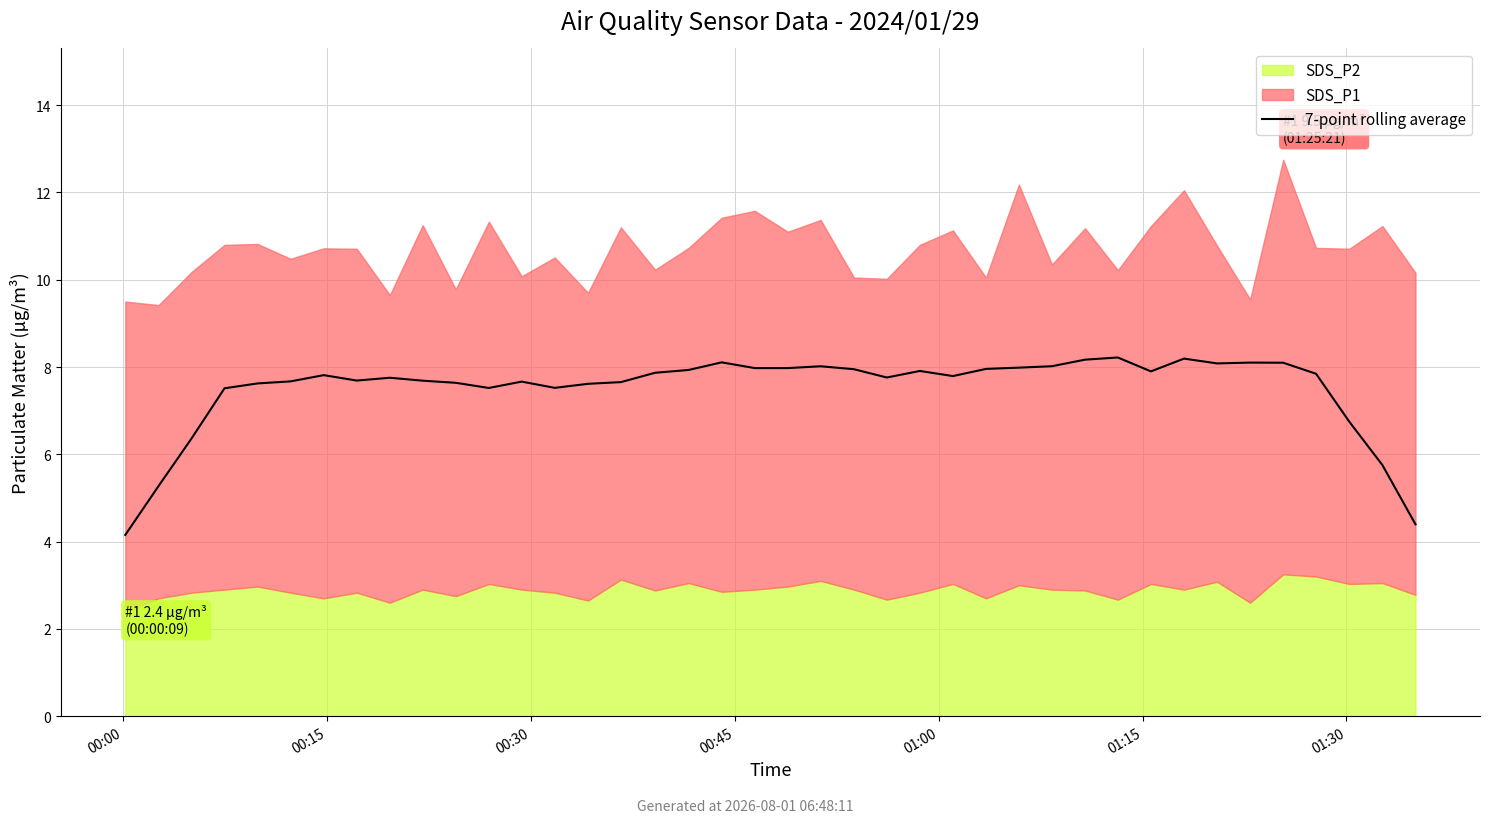

Which label corresponds to the smallest value in the chart?

00:00